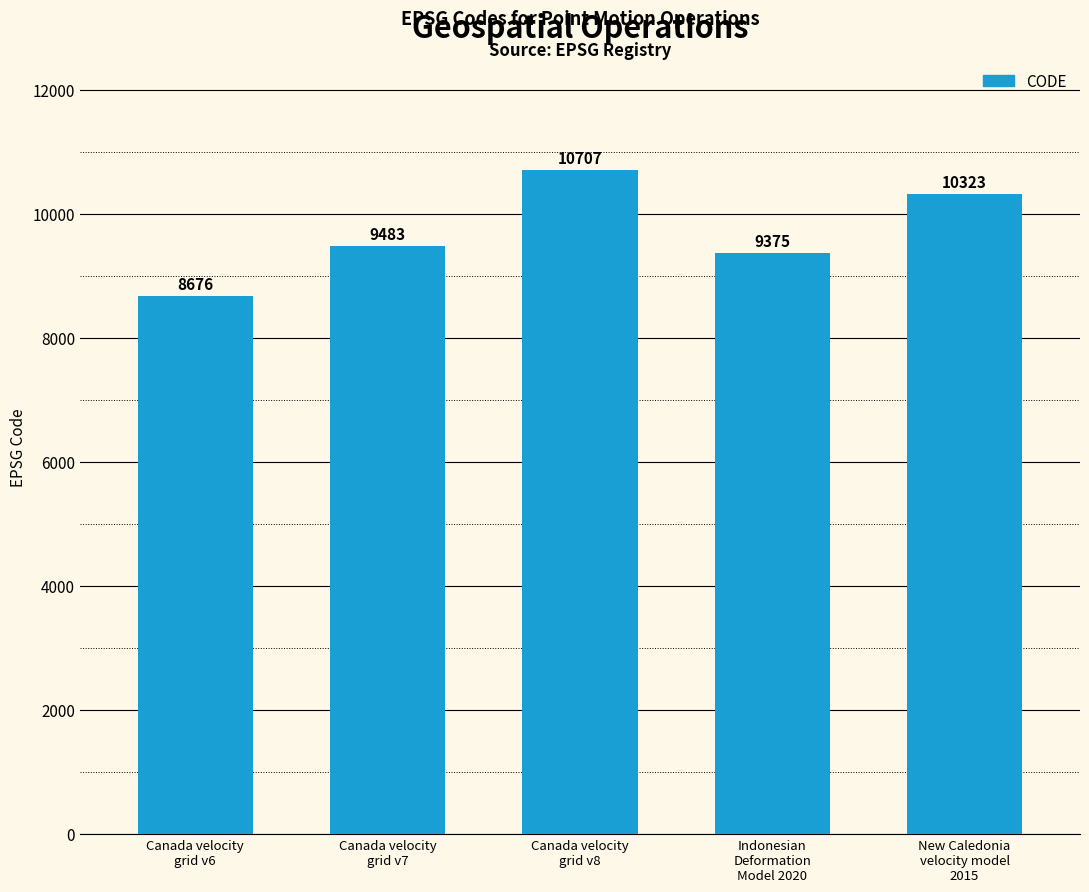

What is the maximum value shown in the chart?

10707